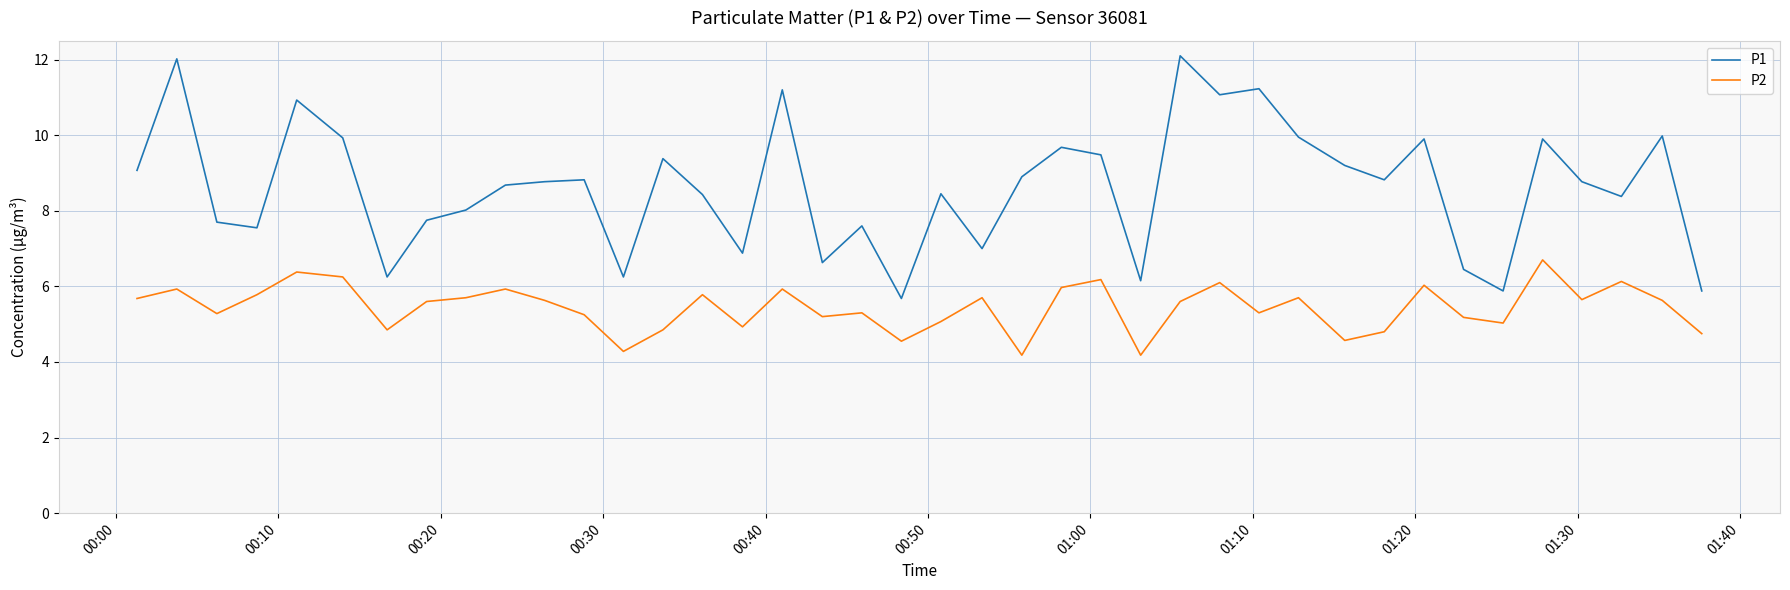

Which series has the widest spread of values?

P1